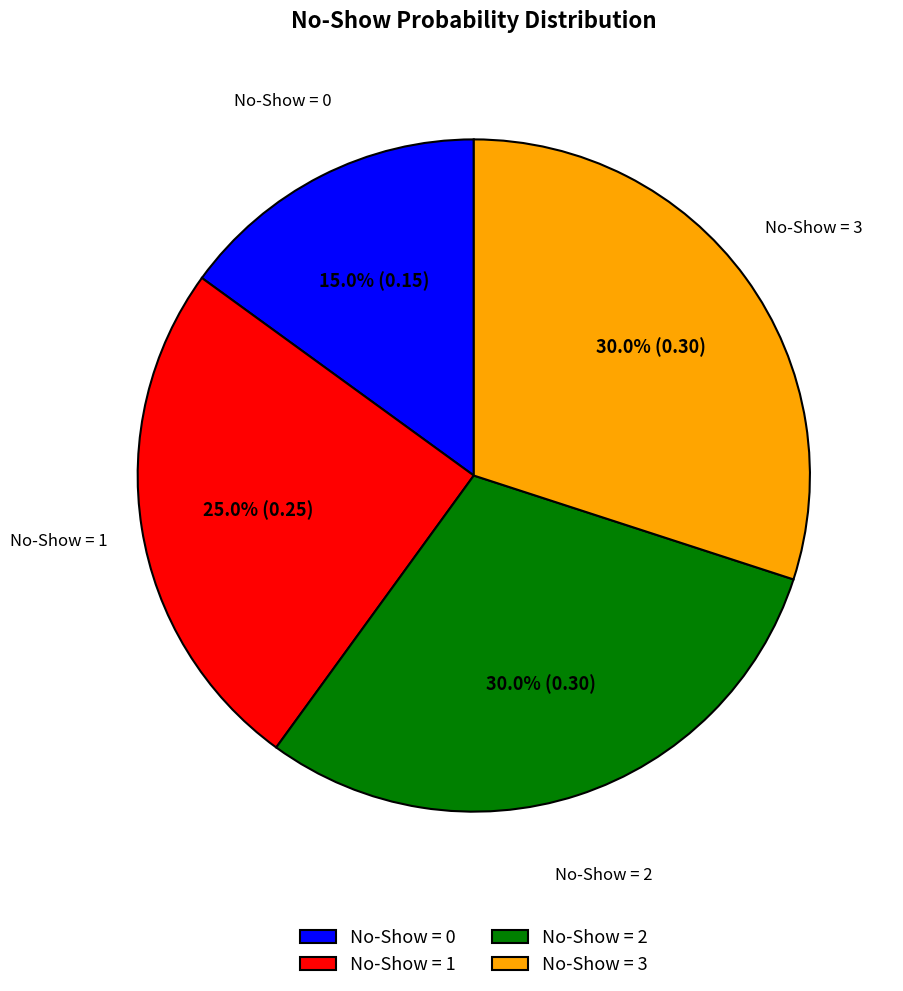

How many segments does this pie chart have?

4